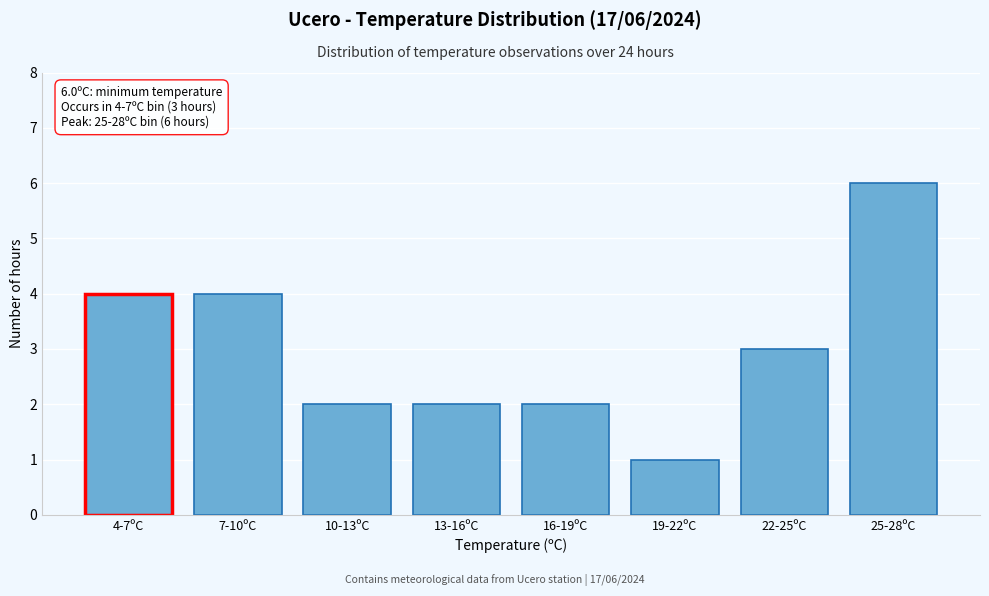

Reading left to right, extract all data points from this chart.

4	4	2	2	2	1	3	6